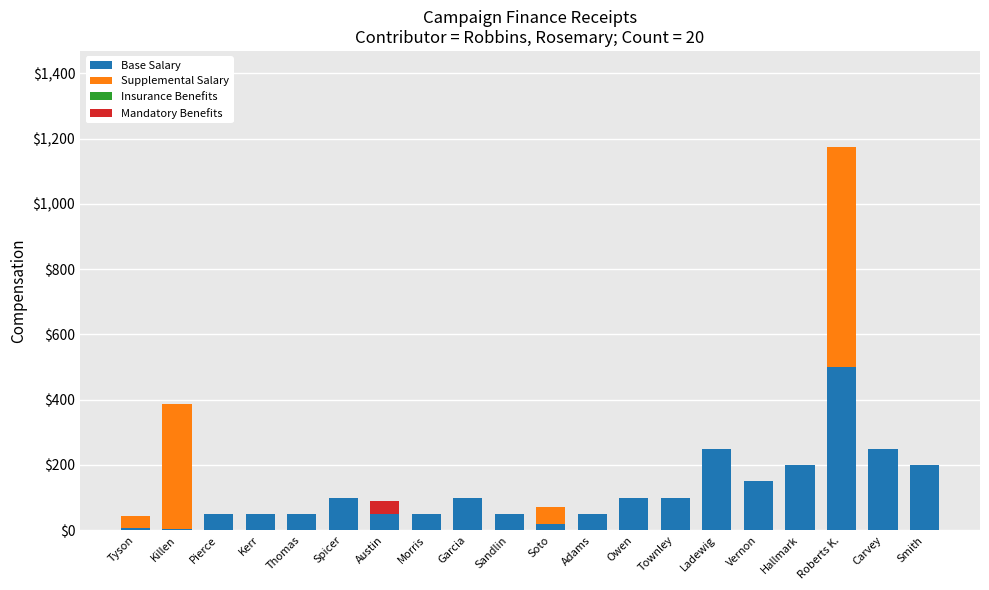

How many data points does each series have?

20